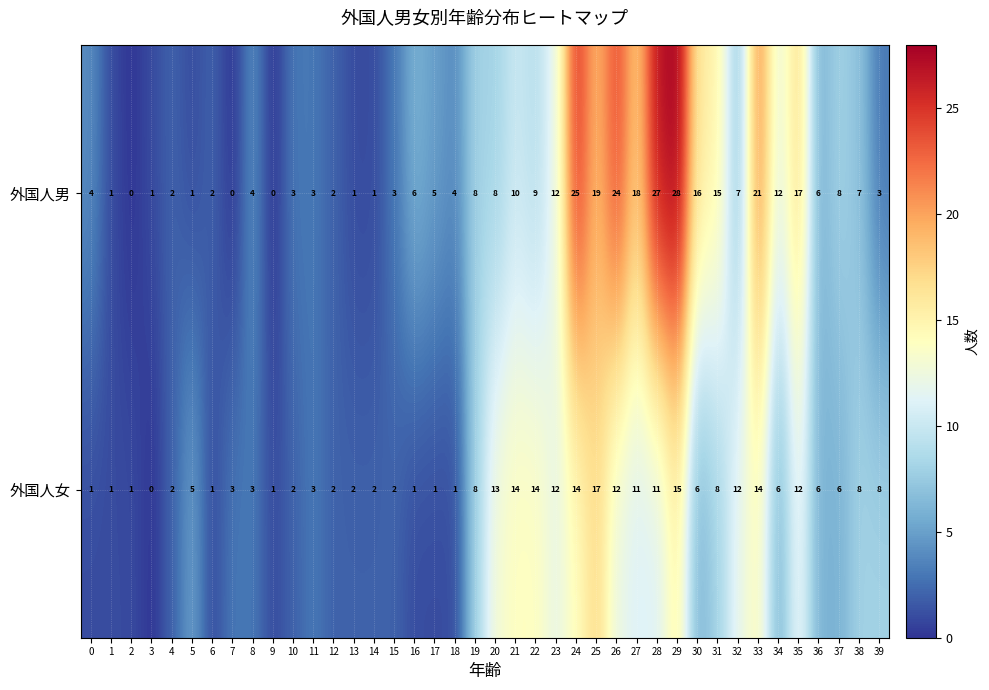

Which category has the highest value in the 外国人女 series?

25